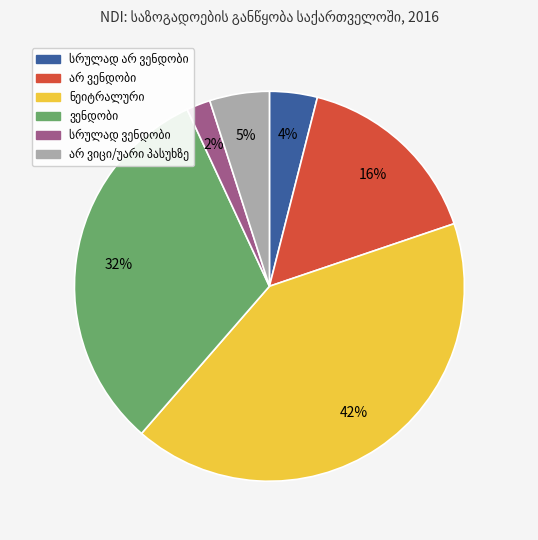

How many segments does this pie chart have?

6